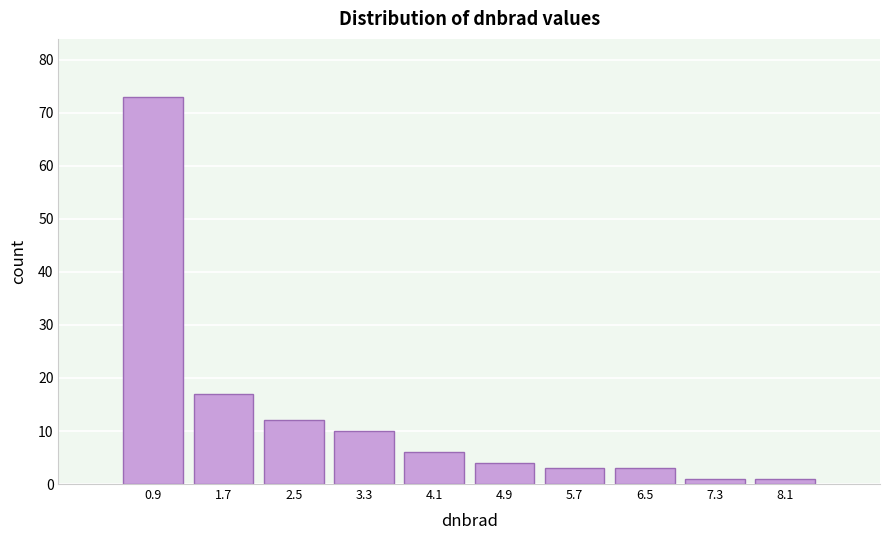

Which range on the x-axis has the tallest bar?

0.5 to 1.3